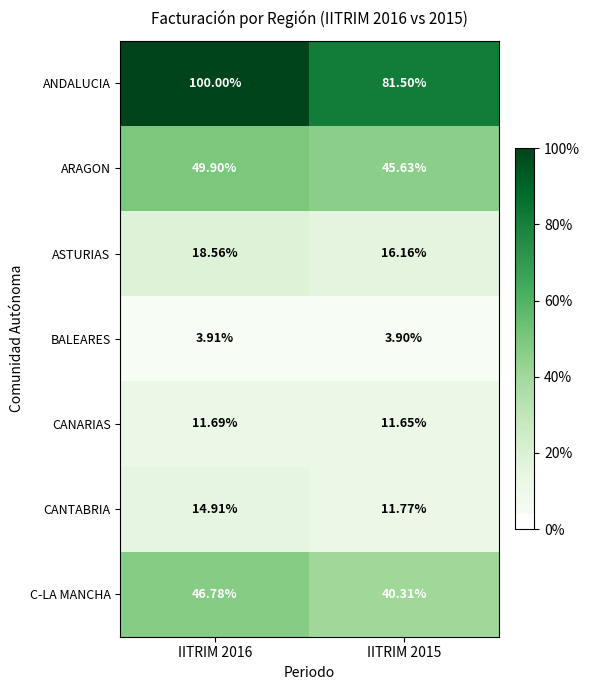

Which series has the largest total across all categories?

ANDALUCIA